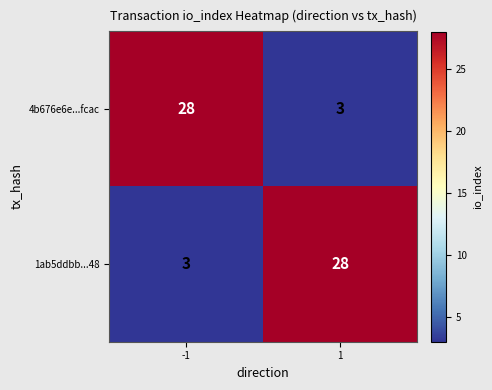

Reading left to right, transcribe all the data shown in this chart.

4b676e6e...fcac: 28	3
1ab5ddbb...48: 3	28